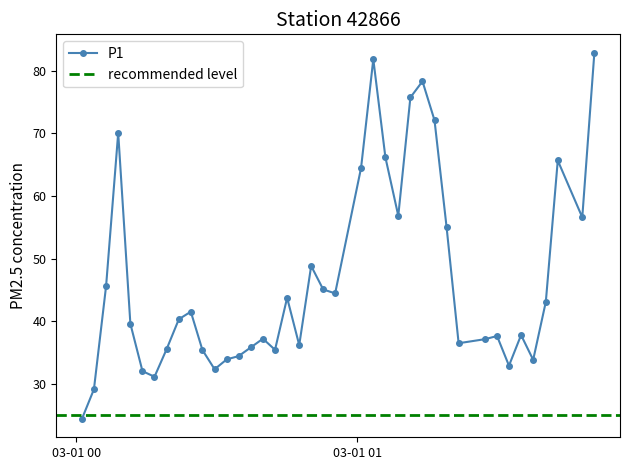

How many categories are shown in the chart?

40